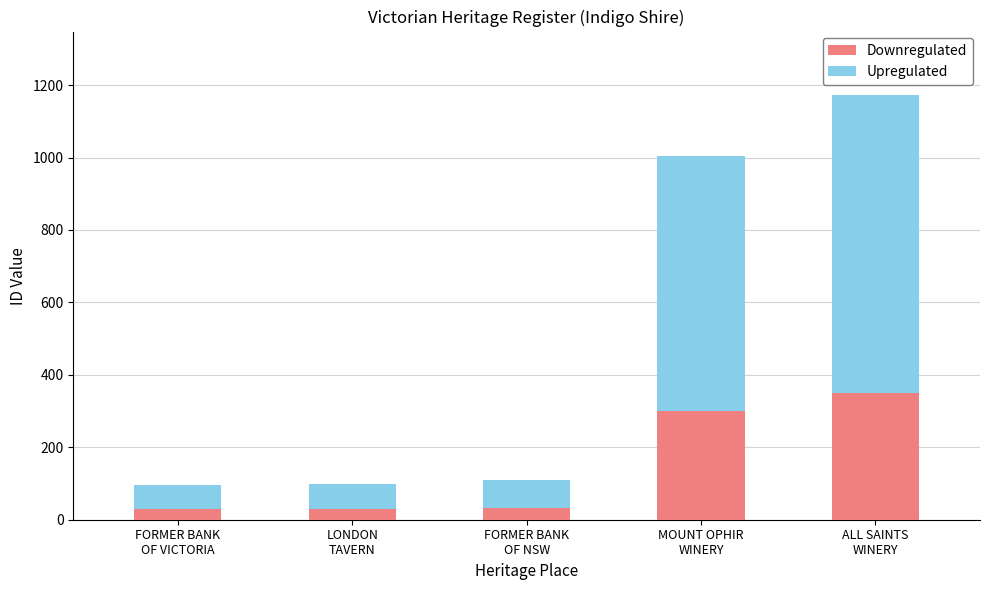

What is the lowest value of the Downregulated series?

29